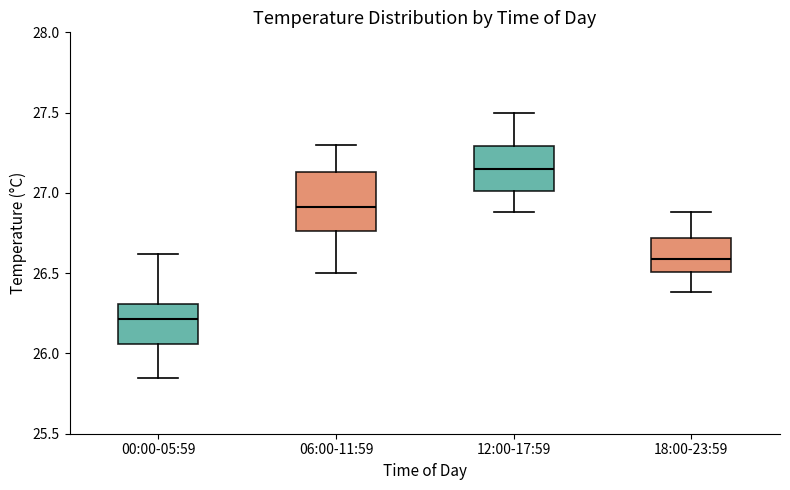

Reading left to right, read every box against the y-axis: the position of its median line, the range the box covers, and the ends of its whiskers. The values are not printed on the chart, so give them approximately, as read against the axis.

00:00-05:59: median 26.20, box 26.05 to 26.30, whiskers 25.85 to 26.60
06:00-11:59: median 26.90, box 26.75 to 27.15, whiskers 26.50 to 27.30
12:00-17:59: median 27.15, box 27.00 to 27.30, whiskers 26.90 to 27.50
18:00-23:59: median 26.60, box 26.50 to 26.70, whiskers 26.40 to 26.90